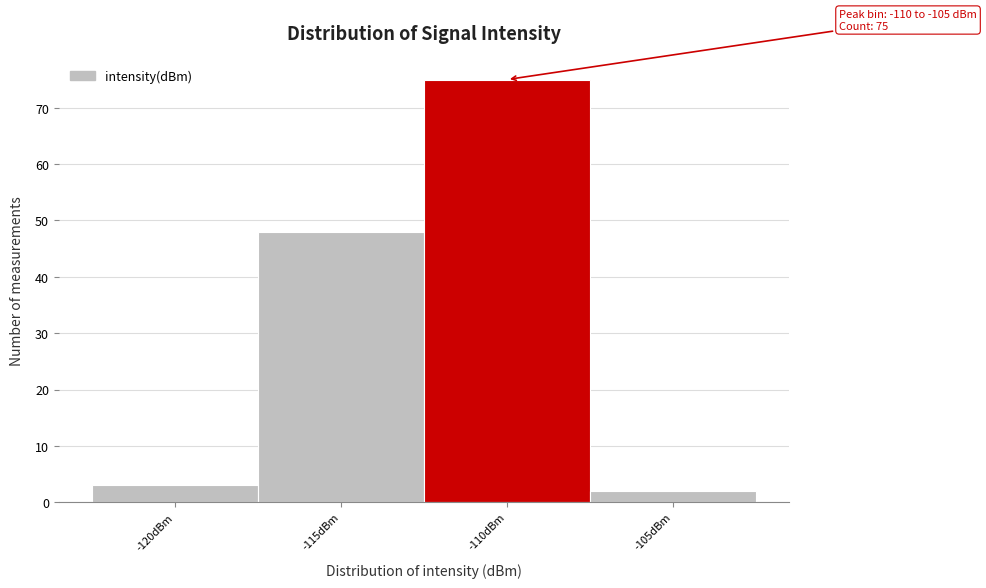

Reading left to right, transcribe all the data shown in this chart.

3	48	75	2